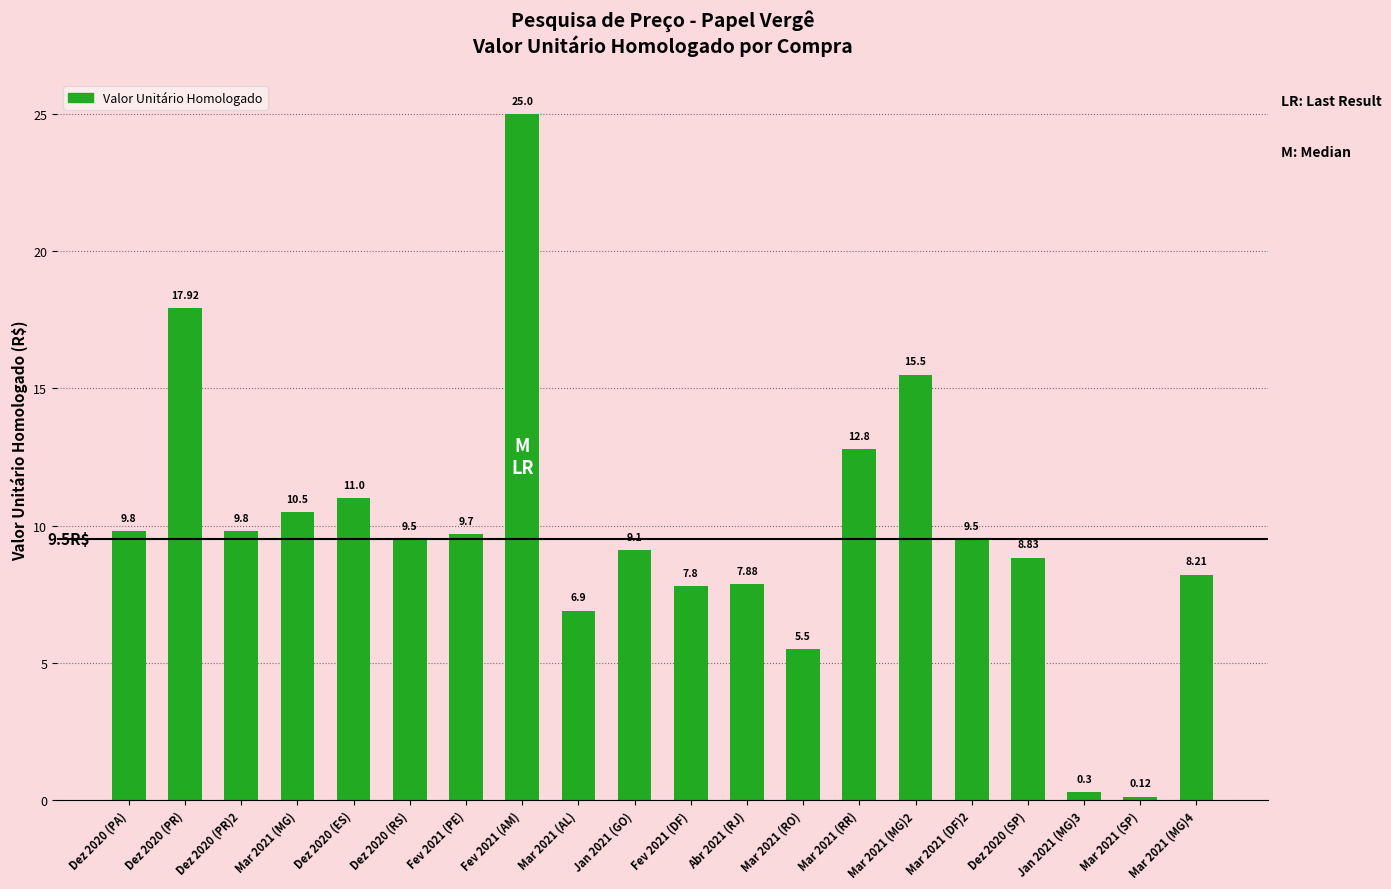

What is the change in value from Dez 2020 (RS) to Mar 2021 (SP)?

-9.4